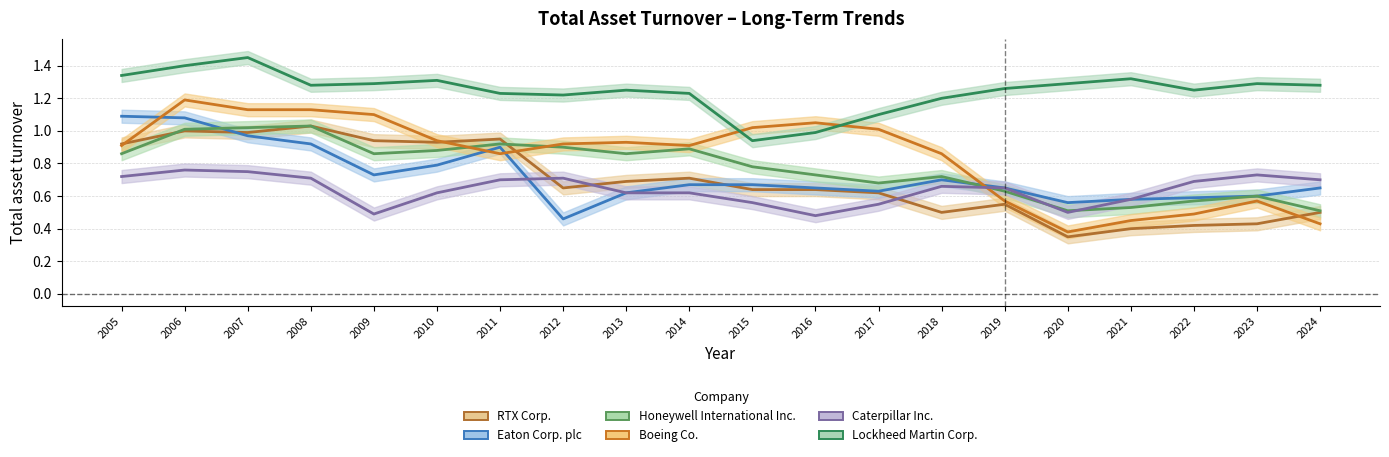

Where do Caterpillar Inc. and Eaton Corp. plc first cross each other?

2011 and 2012